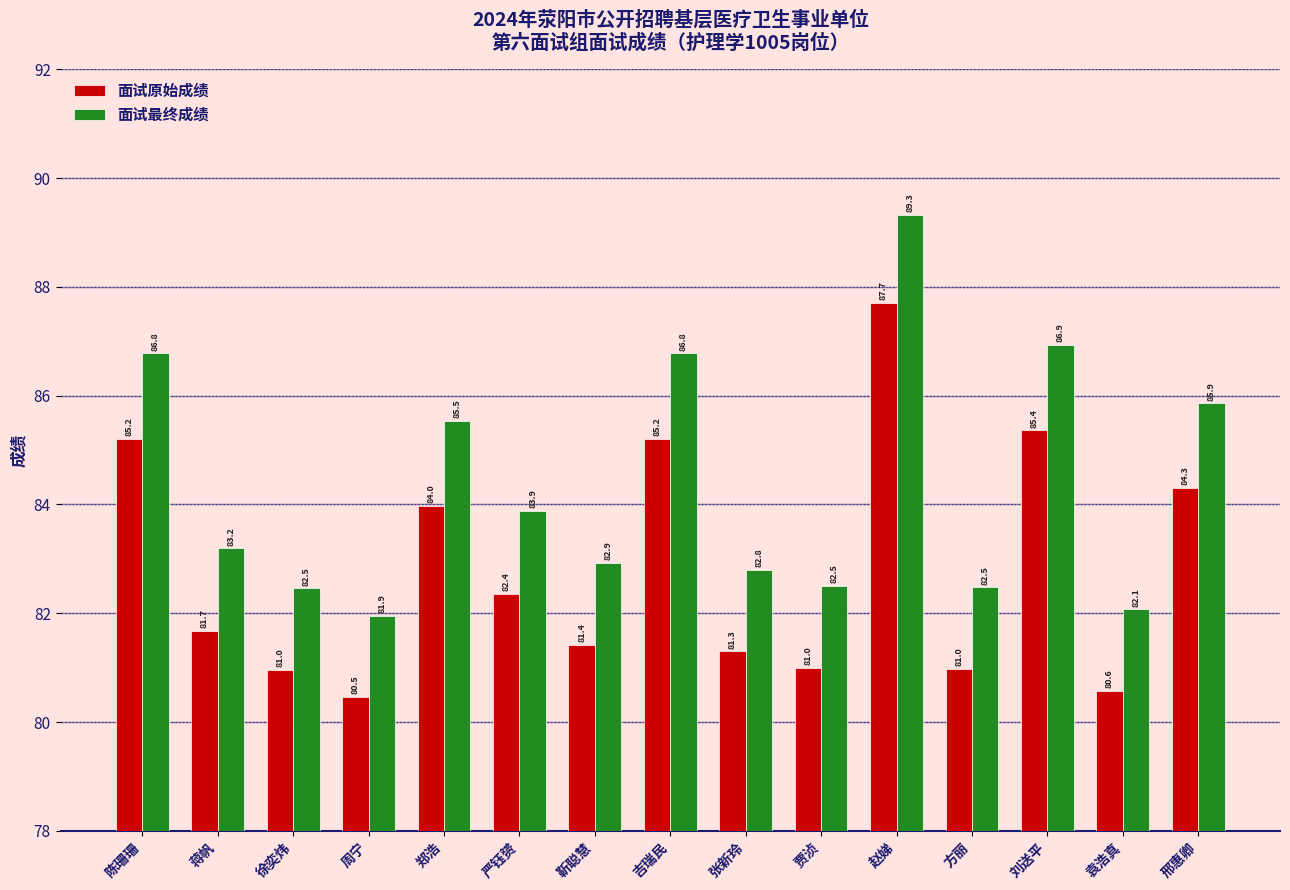

What are all the series names shown in the legend?

面试原始成绩, 面试最终成绩